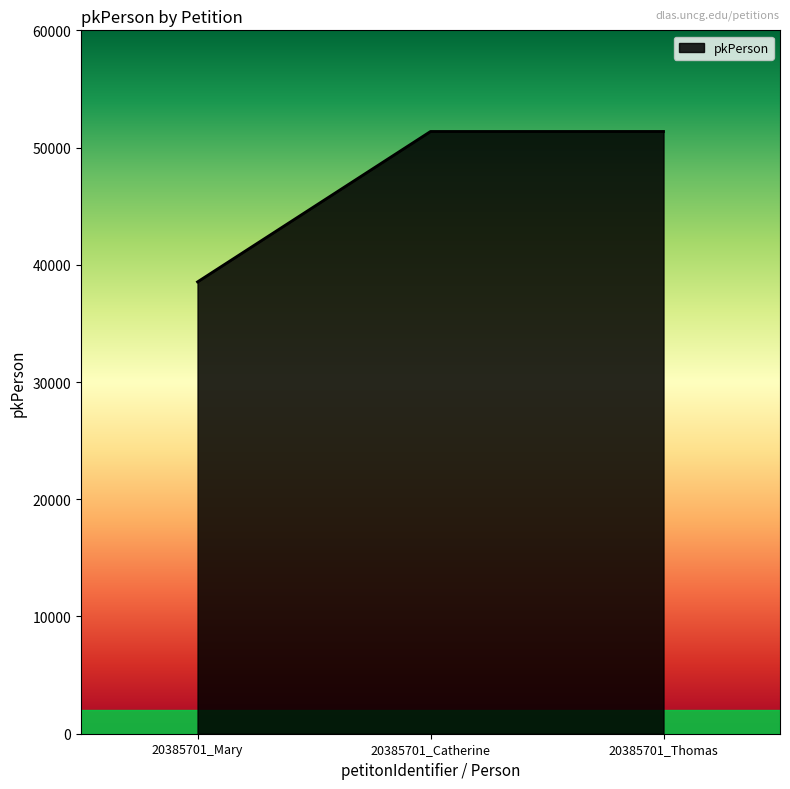

What is the sum of the values at 20385701_Catherine and 20385701_Thomas?

102745